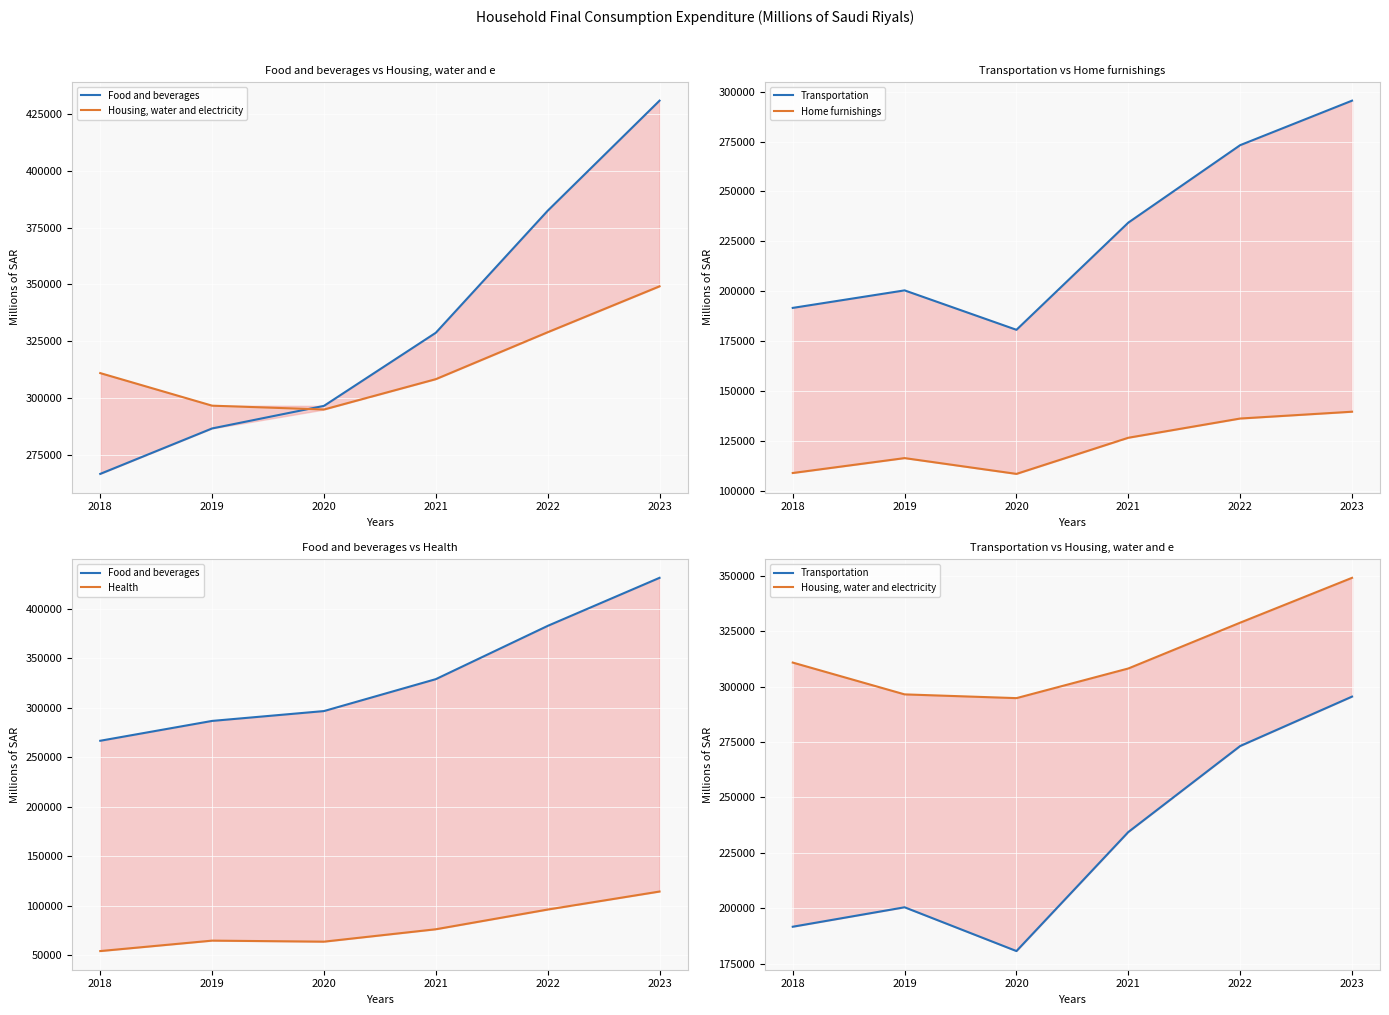

True or false: Food and beverages and Transportation intersect in this chart.

False